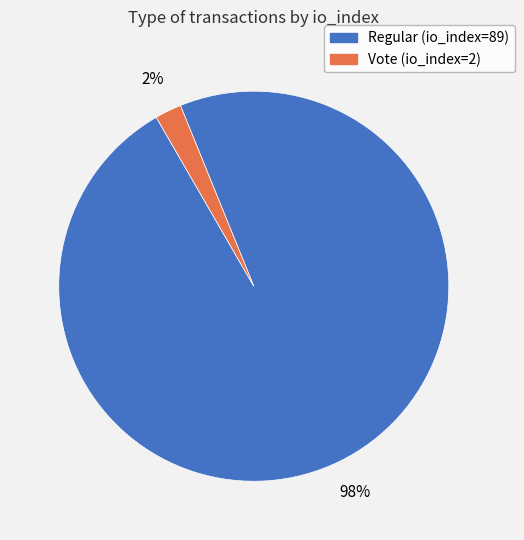

Is it true that Regular (io_index=89) is 98% of the pie?

True